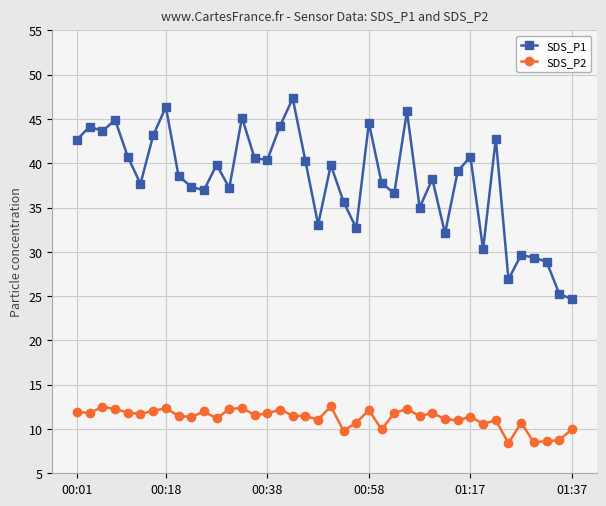

True or false: SDS_P1 has more than 0 points higher than both neighbors.

True